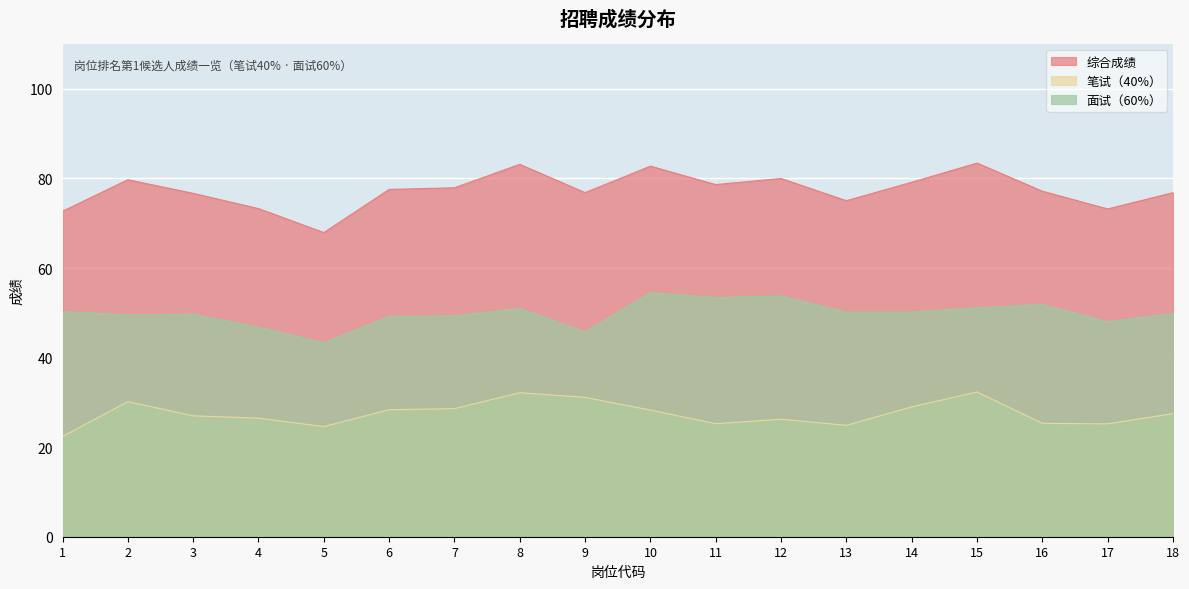

What is the average value of the 综合成绩 series?

77.3